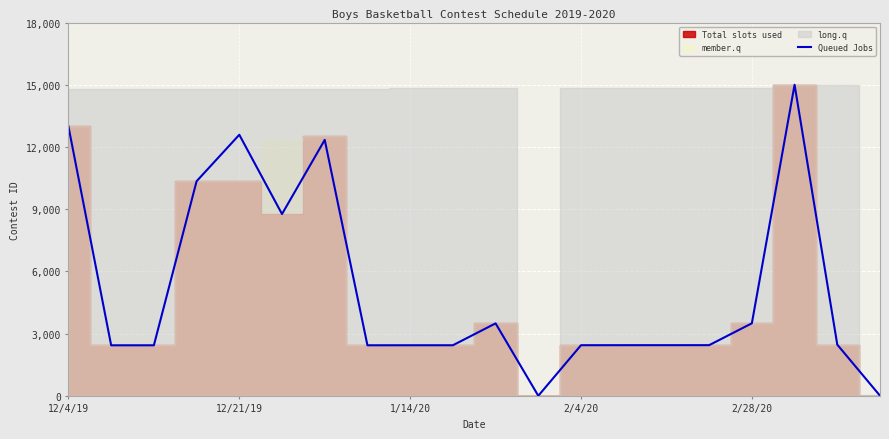

Does the chart display data point markers on the line(s)?

No